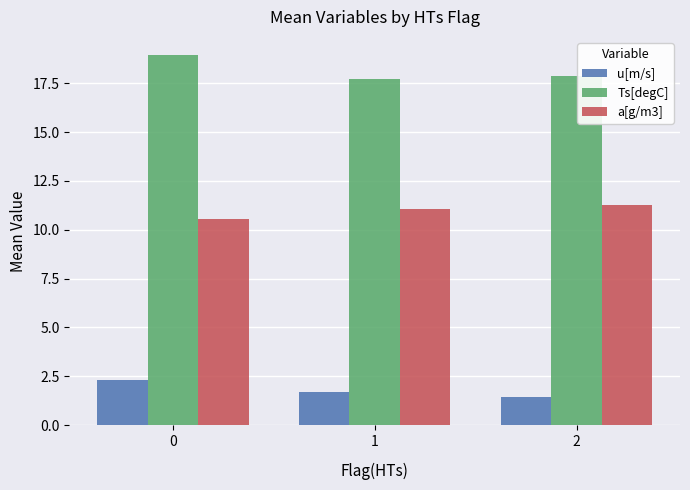

True or false: Ts[degC] has a value of 17.7 at 1.

True